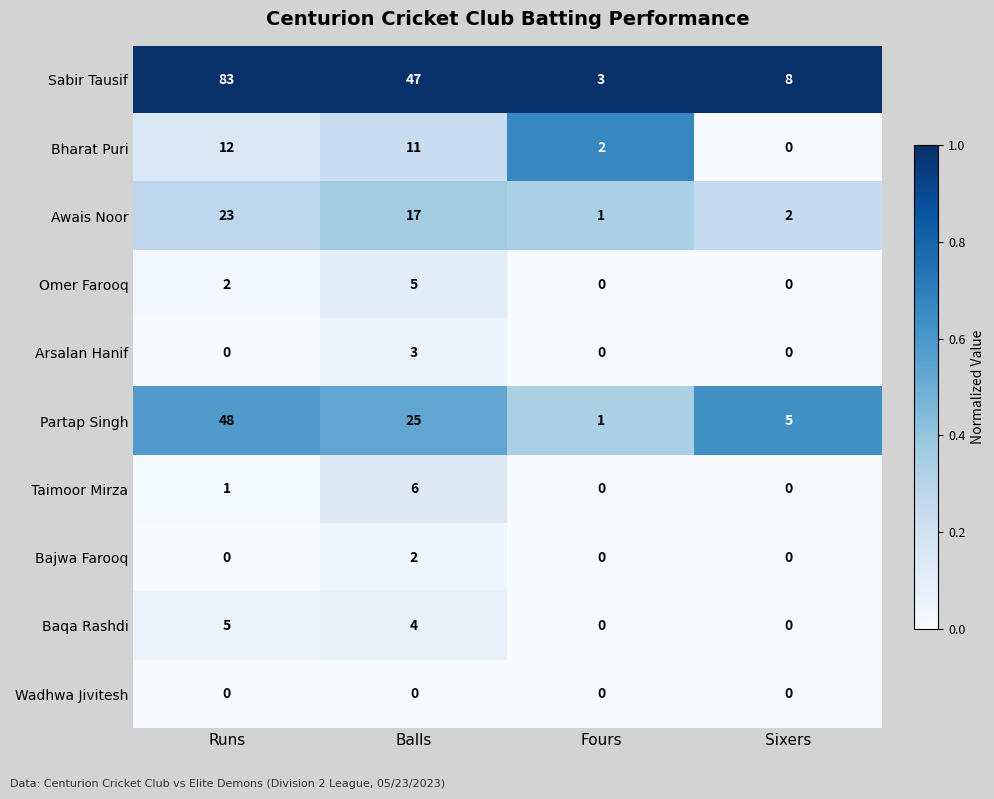

At which category is the sum across all series the highest?

Runs